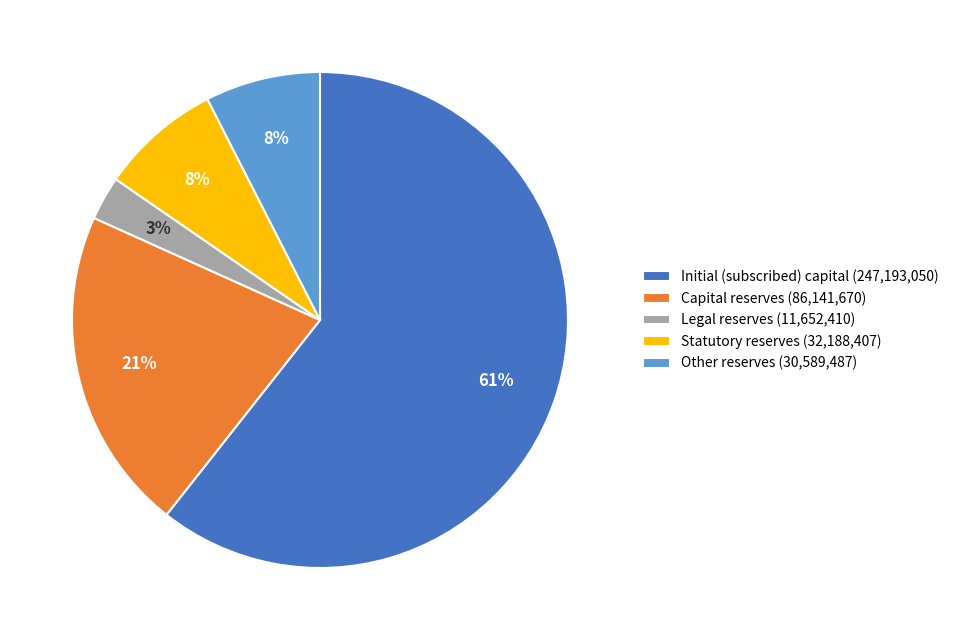

Combined, do Legal reserves (11,652,410) and Capital reserves (86,141,670) account for over 50%?

No